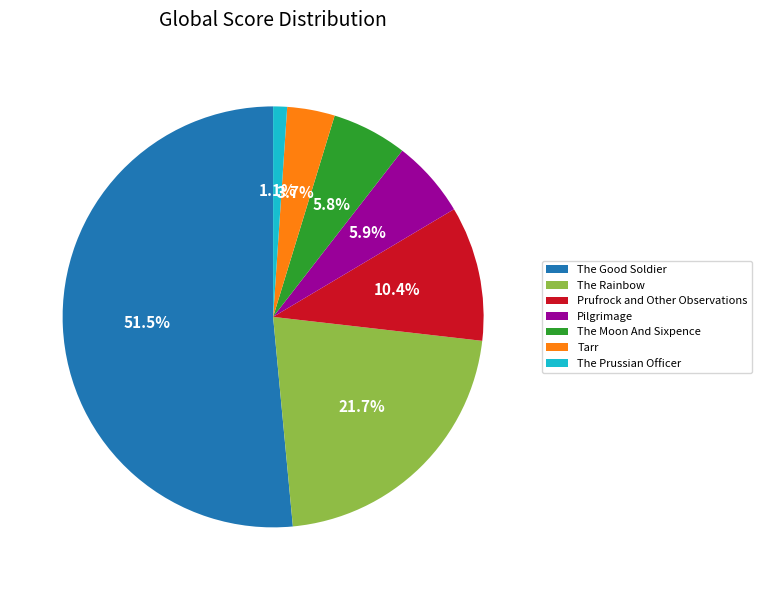

Approximately how many times larger is the value at The Rainbow compared to Tarr?

5.9